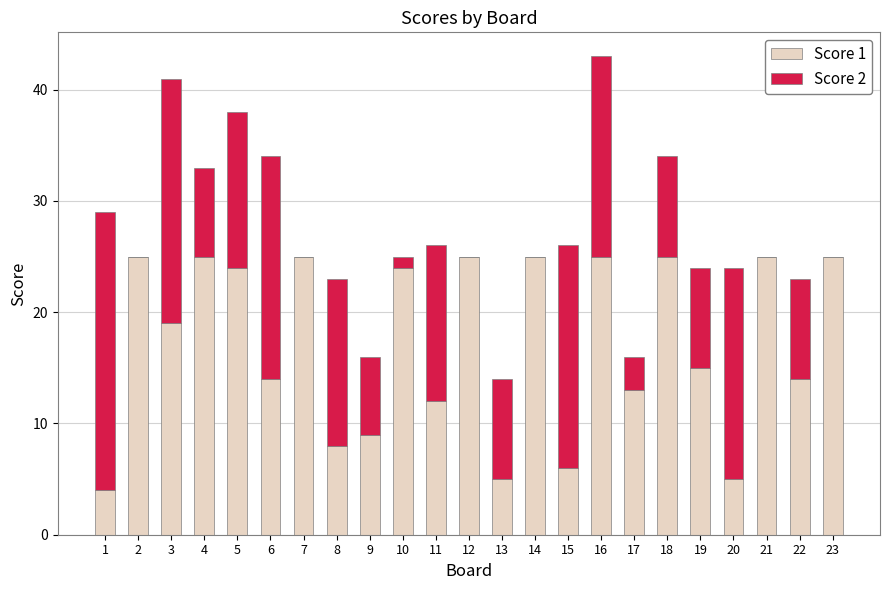

The Score 1 series shows 14 at 6. True or false?

True